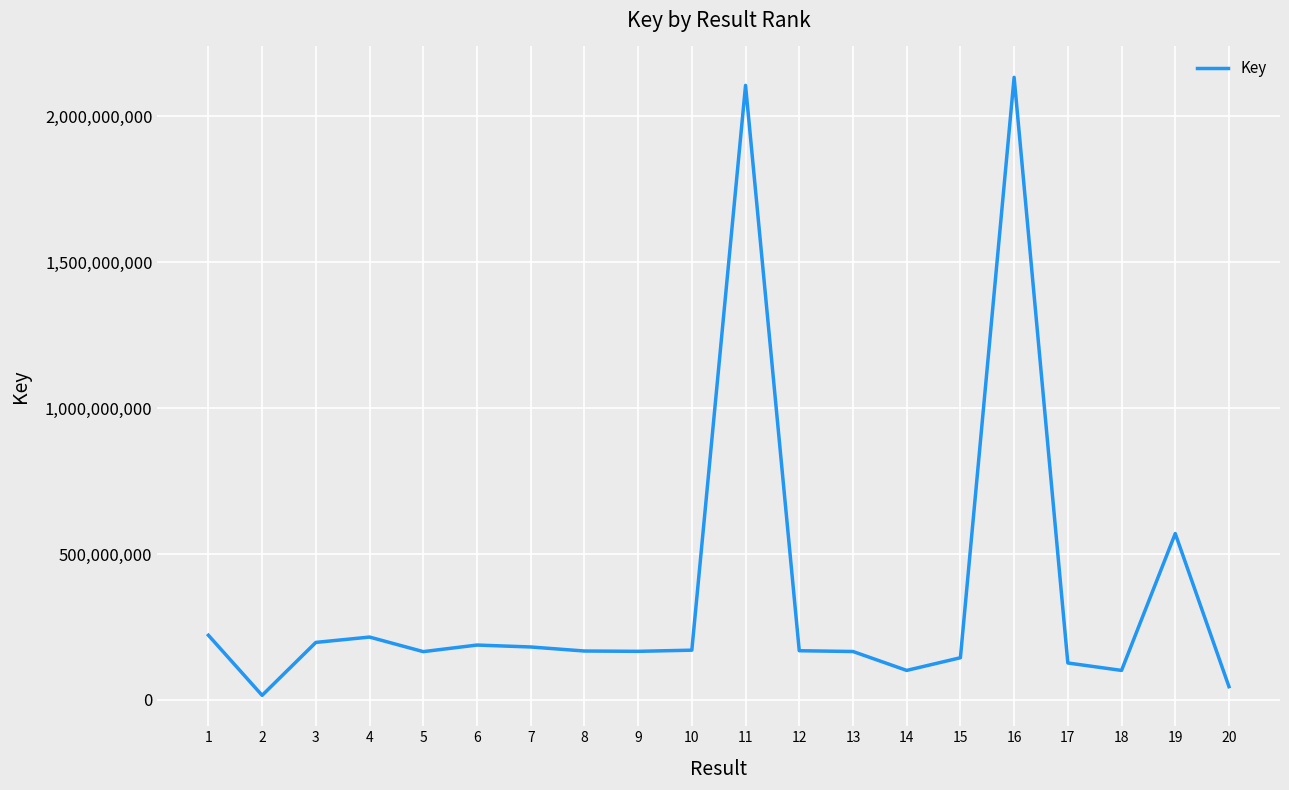

What is the maximum value shown in the chart?

2133181033